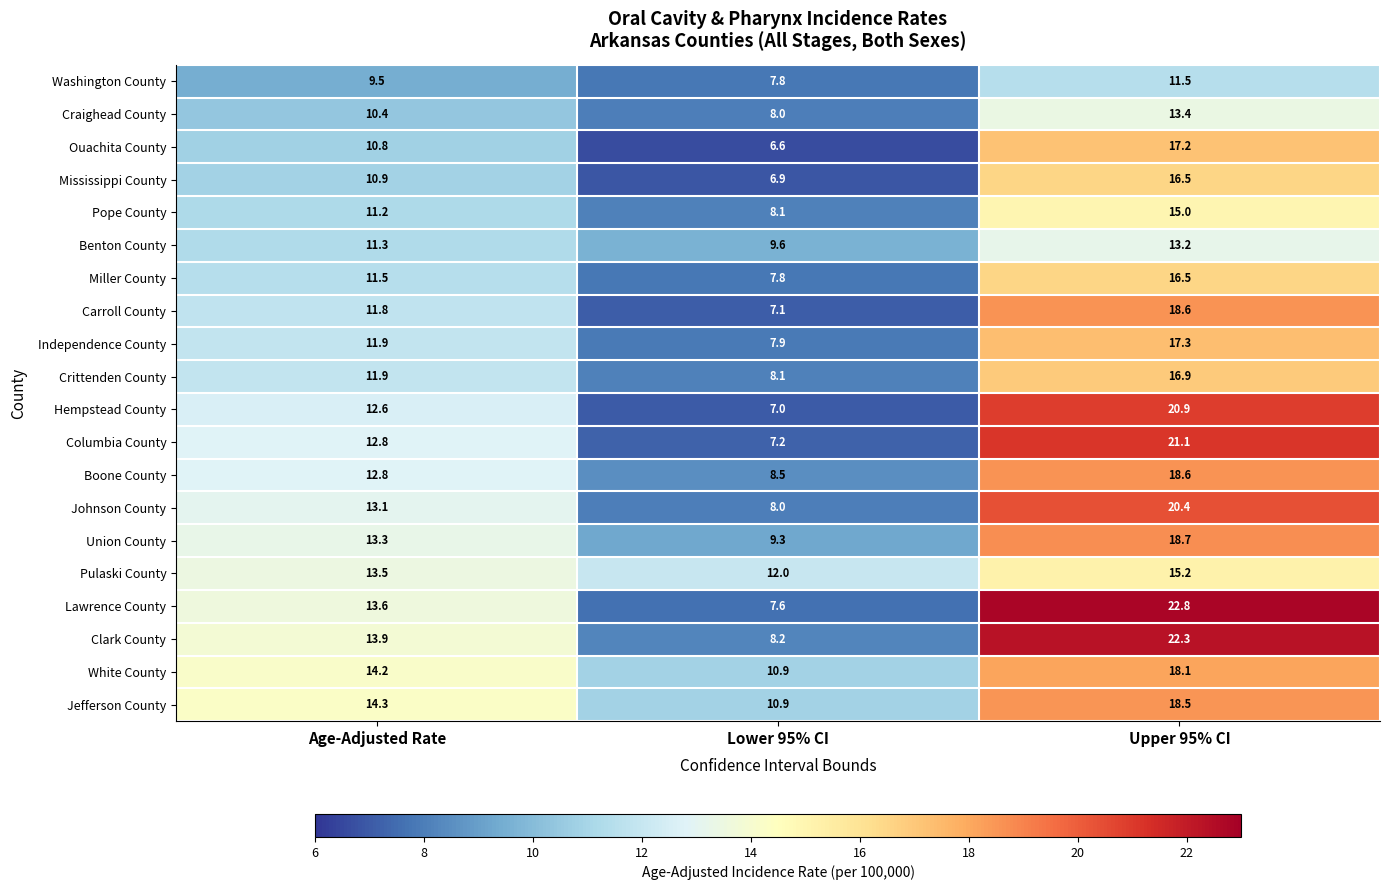

What is the approximate value of Ouachita County at Lower 95% CI?

6.6